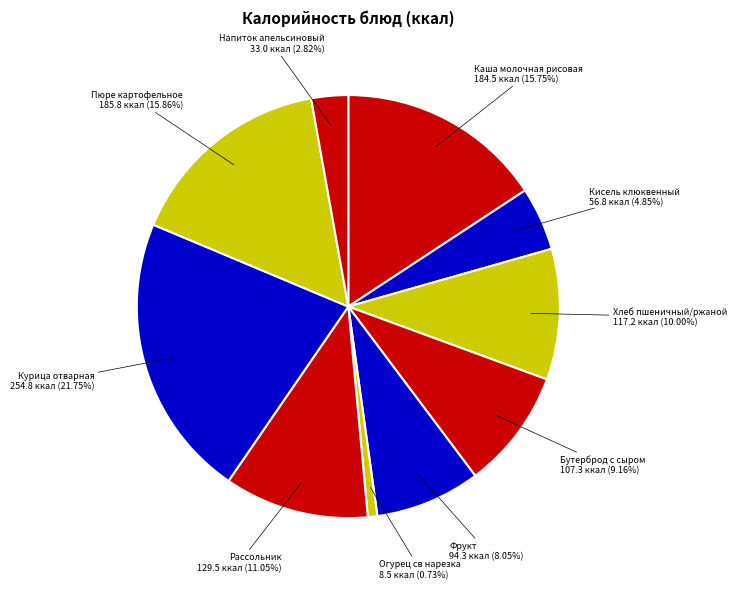

To the nearest percent, what portion does Хлеб пшеничный/ржаной represent?

10%